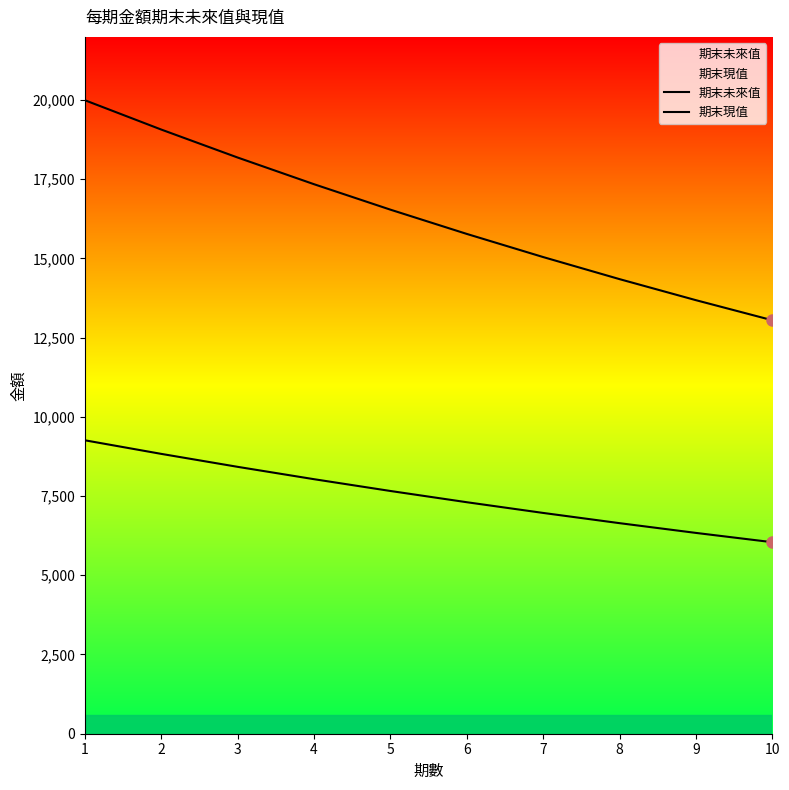

What is the difference between the second highest and minimum values in the 期末未來值 series?

6016.9